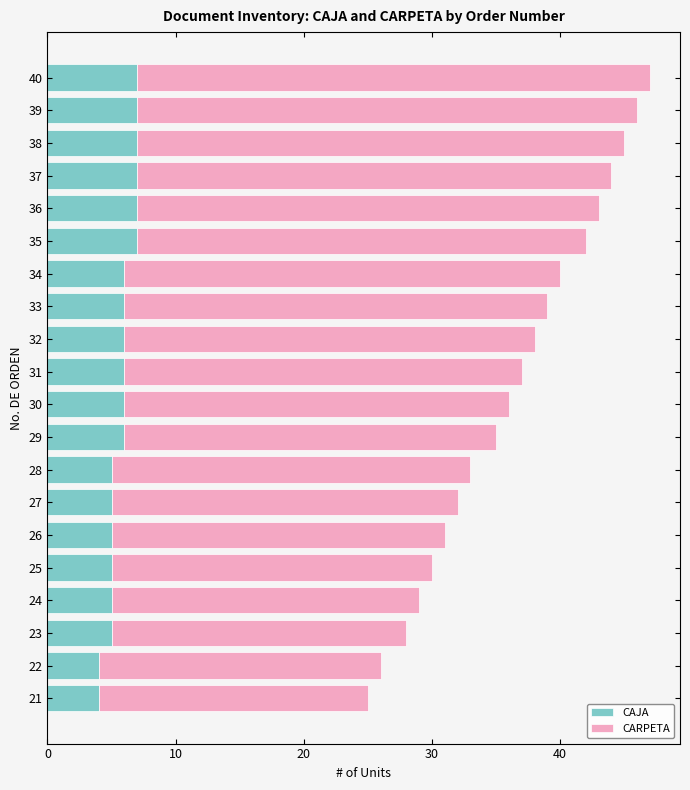

What is the average value of the CAJA series?

6